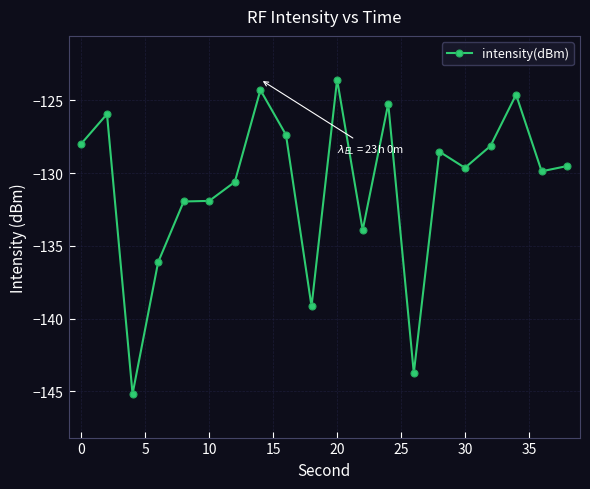

True or false: the data has more than 2 interior local peaks.

True